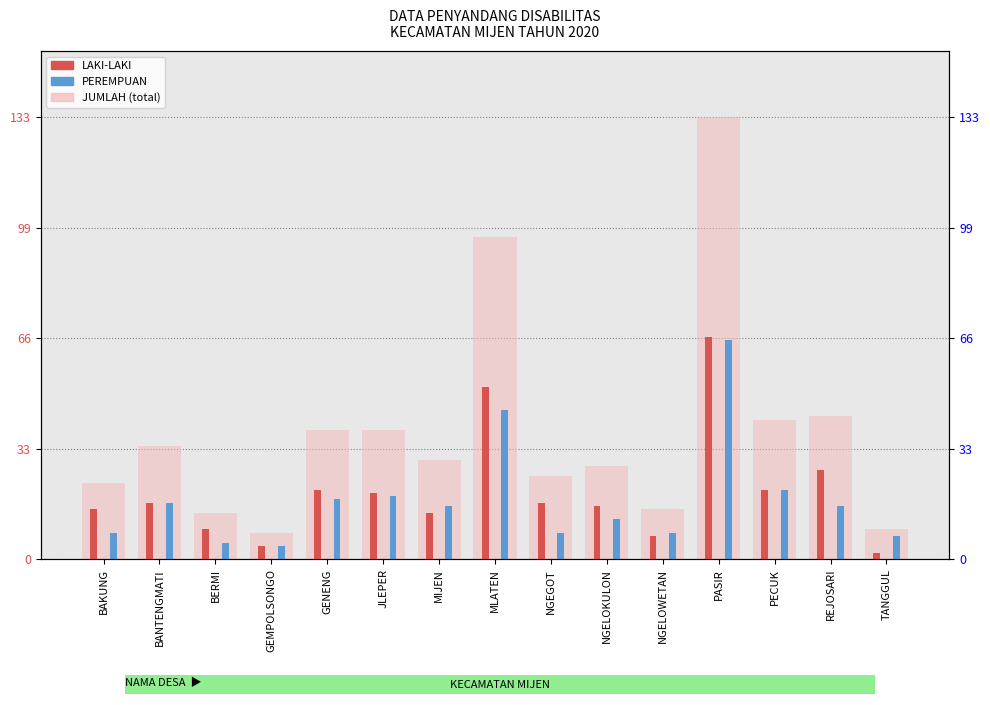

Which category has the lowest value across all series?

TANGGUL